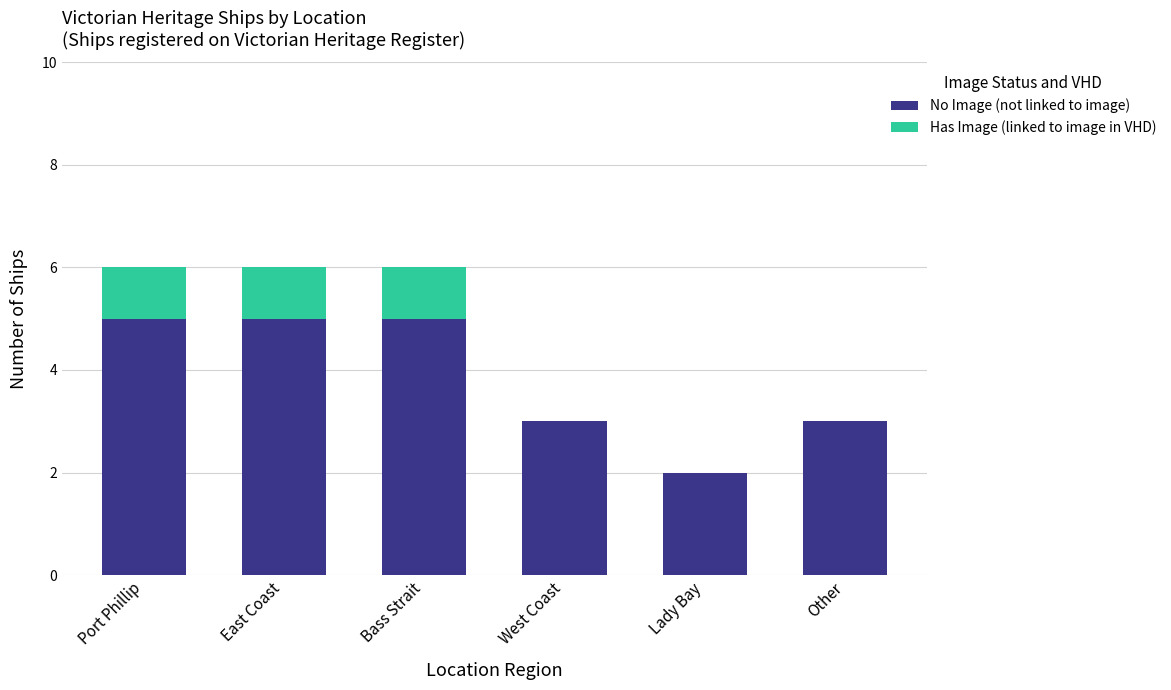

Read the No Image (not linked to image) value at Bass Strait.

5